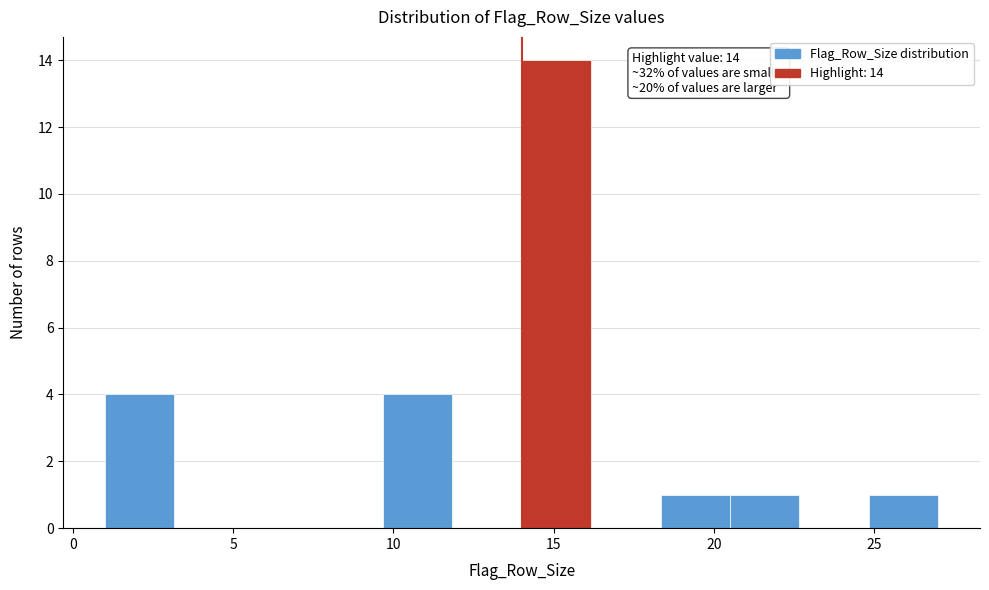

Which range on the x-axis has the tallest bar?

14.0 to 16.0